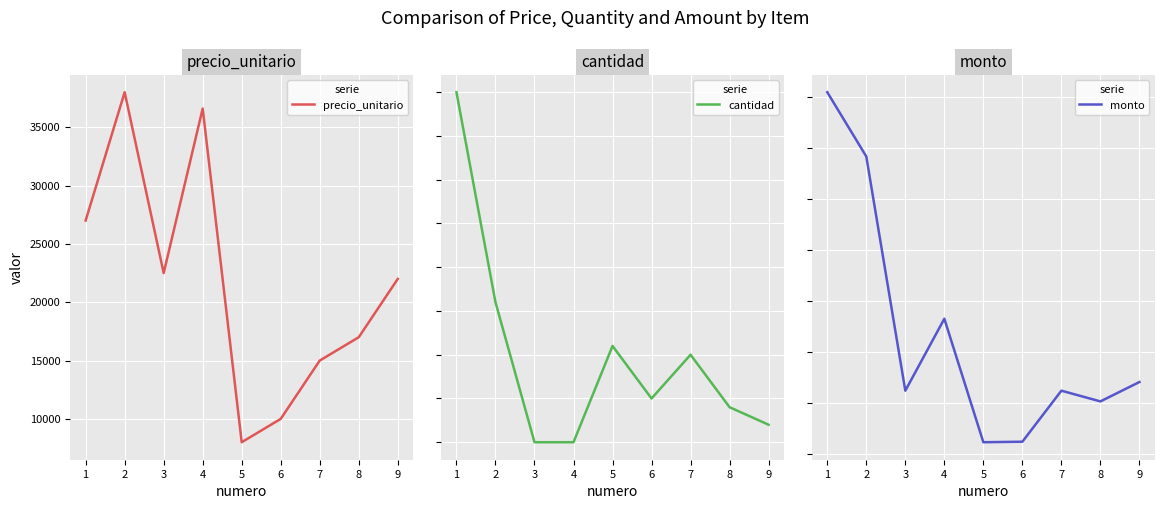

Reading left to right, what are all the values shown in this chart?

precio_unitario: 1=27000	2=38000	3=22500	4=36600	5=8000	6=10000	7=15000	8=17000	9=22000
cantidad: 1=60	2=36	3=20	4=20	5=31	6=25	7=30	8=24	9=22
monto: 1=1620000	2=1368000	3=450000	4=732000	5=248000	6=250000	7=450000	8=408000	9=484000